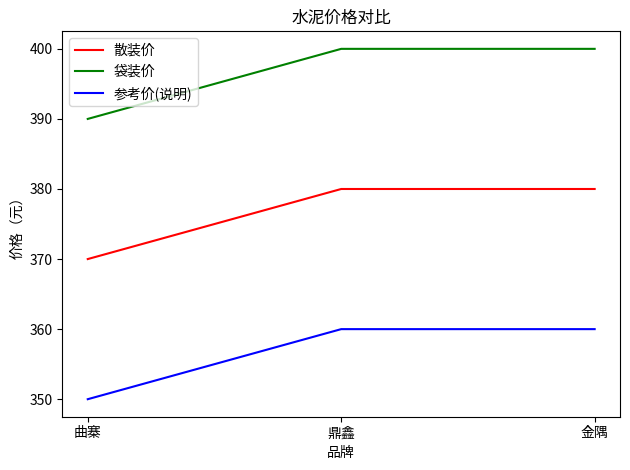

At how many categories does at least one series exceed 386?

3